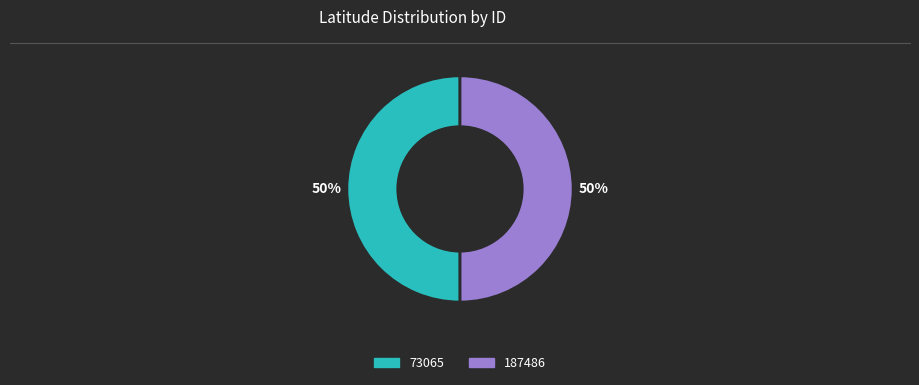

Approximately how many times larger is the value at 187486 compared to 73065?

1.0